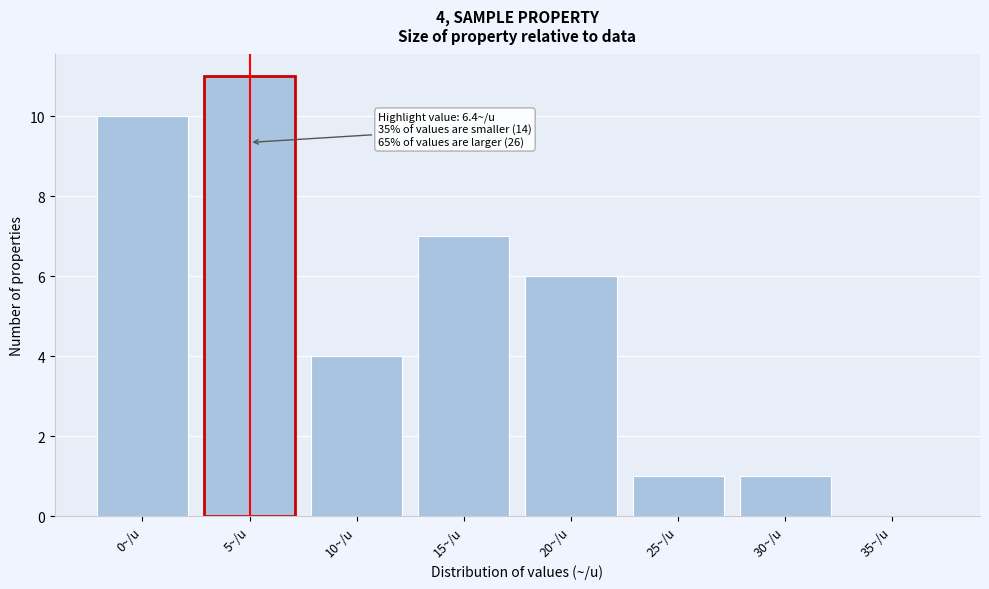

Reading right to left, extract all data points from this chart.

35~/u=0	30~/u=1	25~/u=1	20~/u=6	15~/u=7	10~/u=4	5~/u=11	0~/u=10